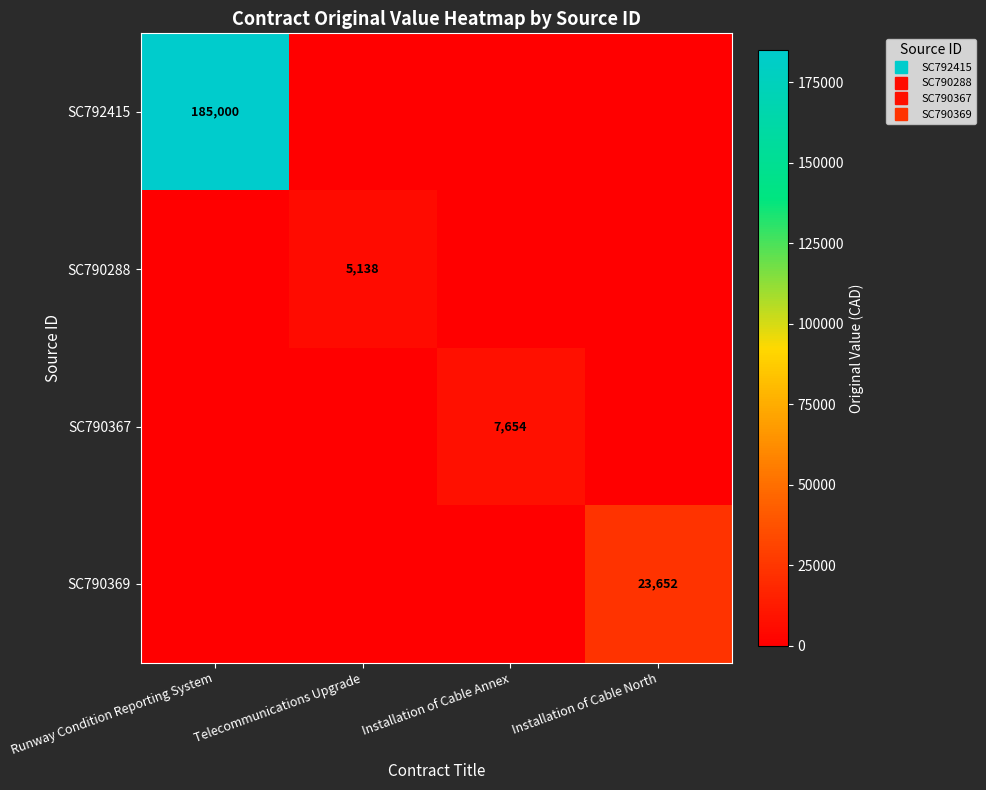

How many positive values does the SC792415 series have?

1